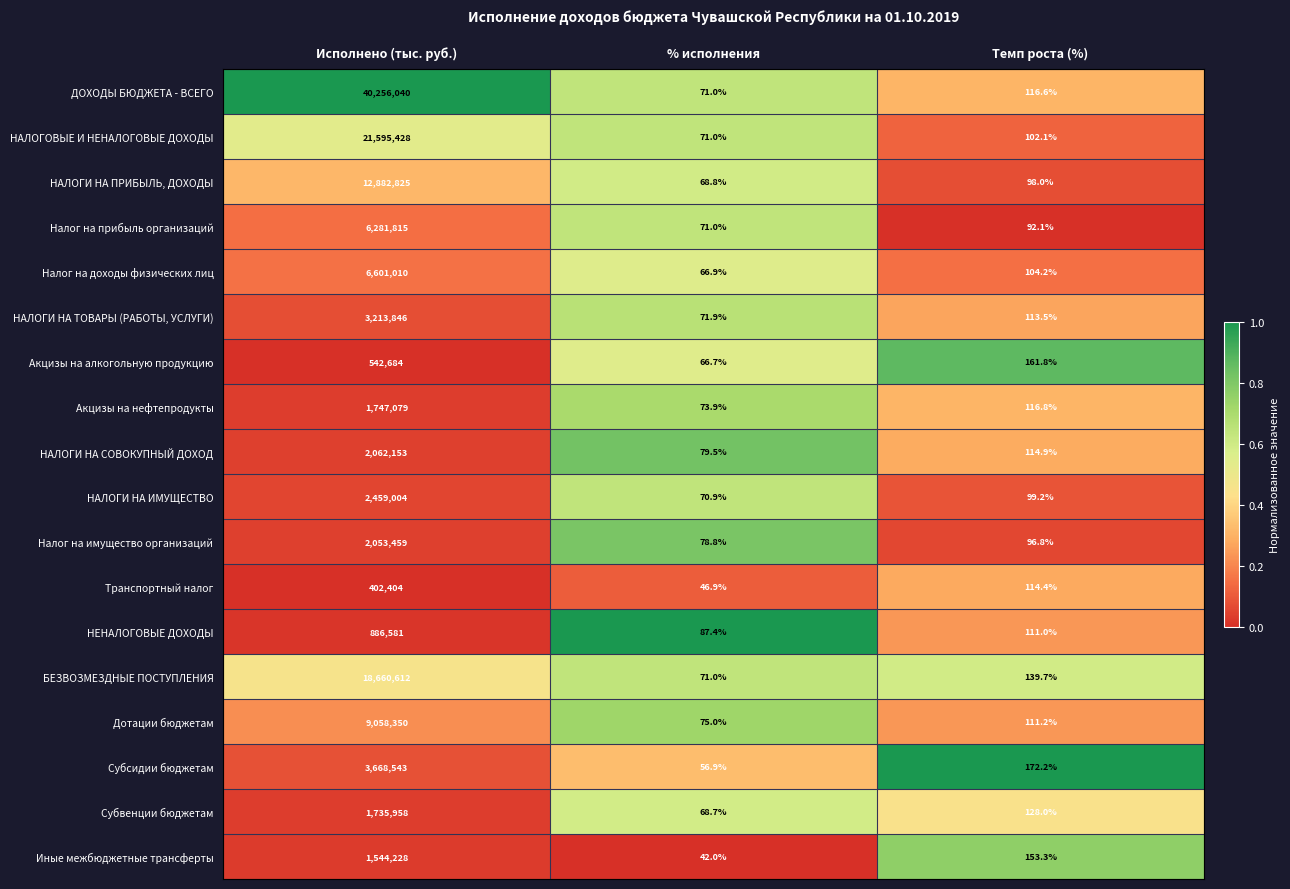

Rank the series by their maximum value, from lowest to highest.

Транспортный налог, Акцизы на алкогольную продукцию, НЕНАЛОГОВЫЕ ДОХОДЫ, Иные межбюджетные трансферты, Субвенции бюджетам, Акцизы на нефтепродукты, Налог на имущество организаций, НАЛОГИ НА СОВОКУПНЫЙ ДОХОД, НАЛОГИ НА ИМУЩЕСТВО, НАЛОГИ НА ТОВАРЫ (РАБОТЫ, УСЛУГИ), Субсидии бюджетам, Налог на прибыль организаций, Налог на доходы физических лиц, Дотации бюджетам, НАЛОГИ НА ПРИБЫЛЬ, ДОХОДЫ, БЕЗВОЗМЕЗДНЫЕ ПОСТУПЛЕНИЯ, НАЛОГОВЫЕ И НЕНАЛОГОВЫЕ ДОХОДЫ, ДОХОДЫ БЮДЖЕТА - ВСЕГО